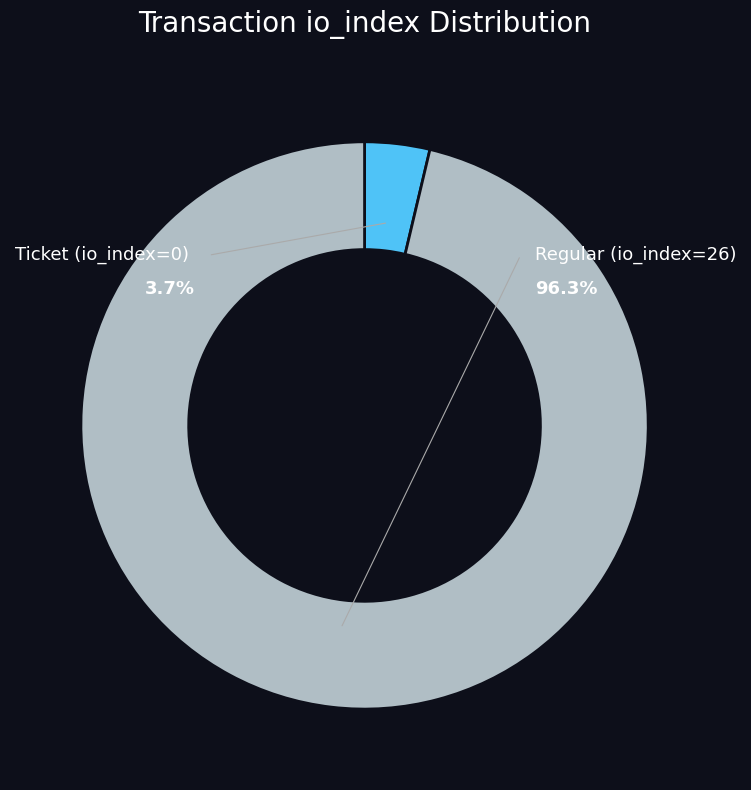

How many slices are in this pie chart?

2